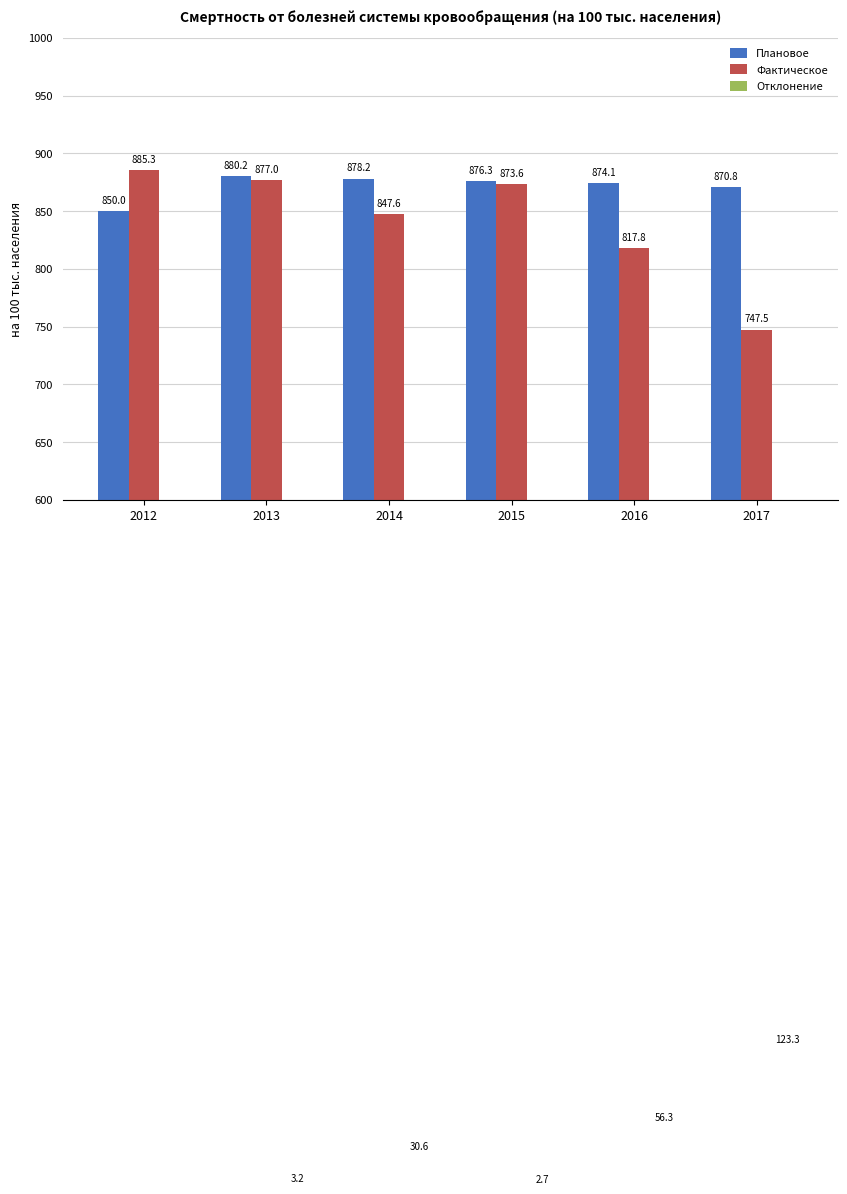

At how many categories does at least one series exceed 512?

6